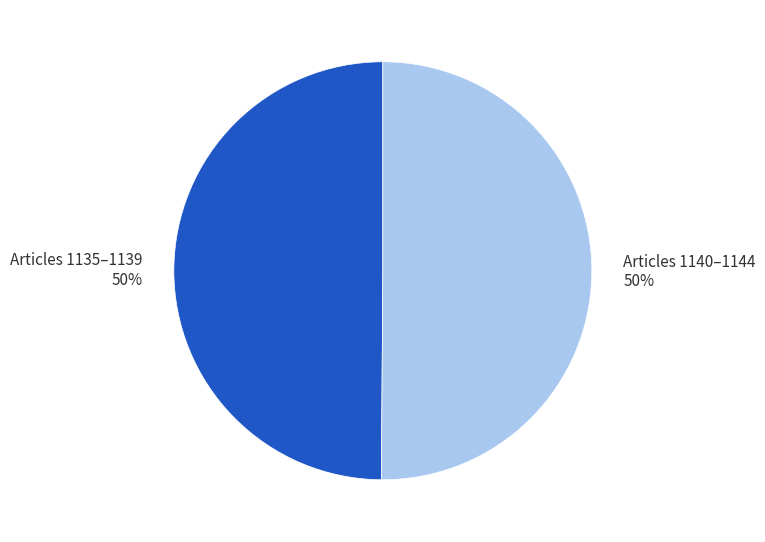

To the nearest percent, what is the average slice percentage?

50%